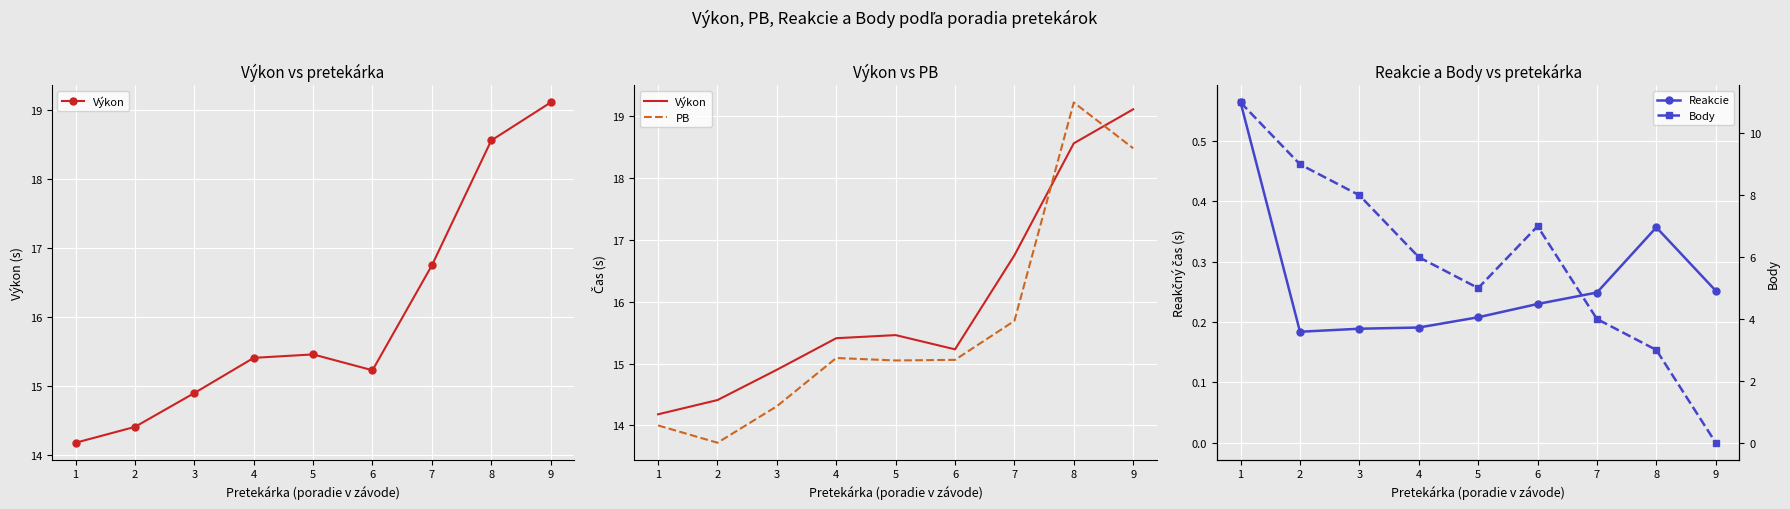

The Výkon series shows 14.9 at 3. True or false?

True